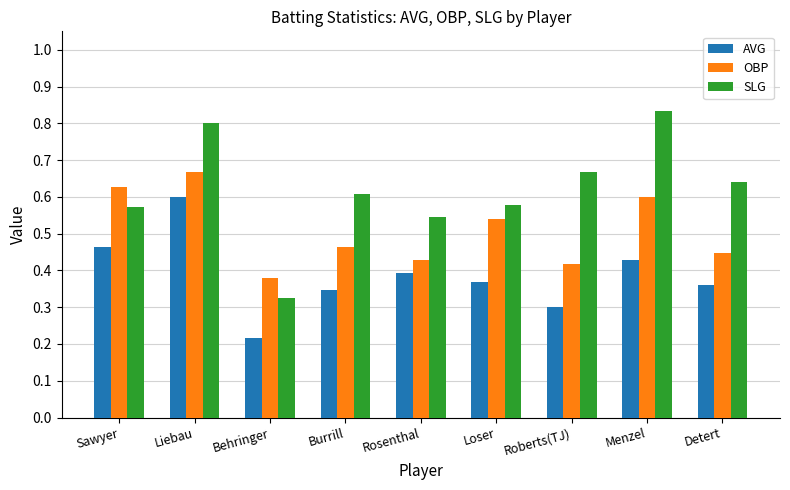

Between Sawyer and Detert, which series saw the biggest shift?

OBP